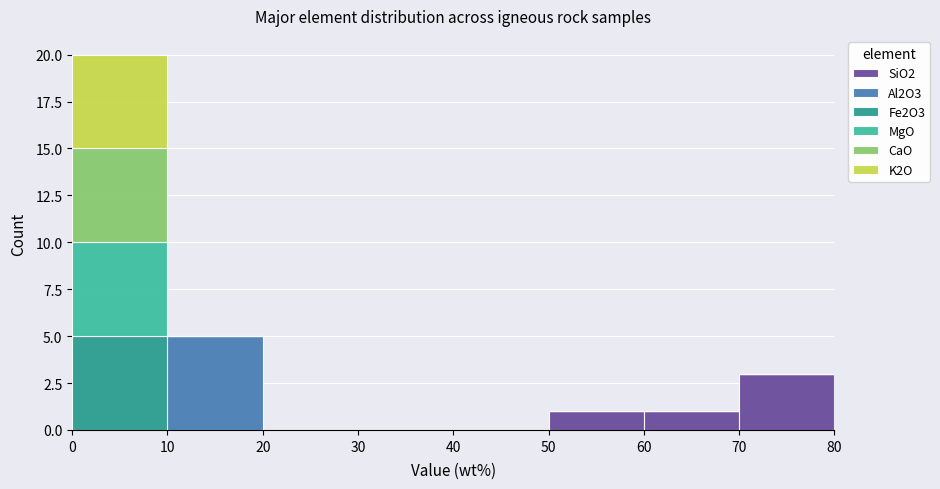

Reading left to right, transcribe this chart: for each stacked bar, give the range it covers on the x-axis and its total height. The values are not printed on the chart, so give them approximately, as read against the axis.

0 to 10: 20
10 to 20: 5
20 to 30: 0
30 to 40: 0
40 to 50: 0
50 to 60: 1
60 to 70: 1
70 to 80: 3